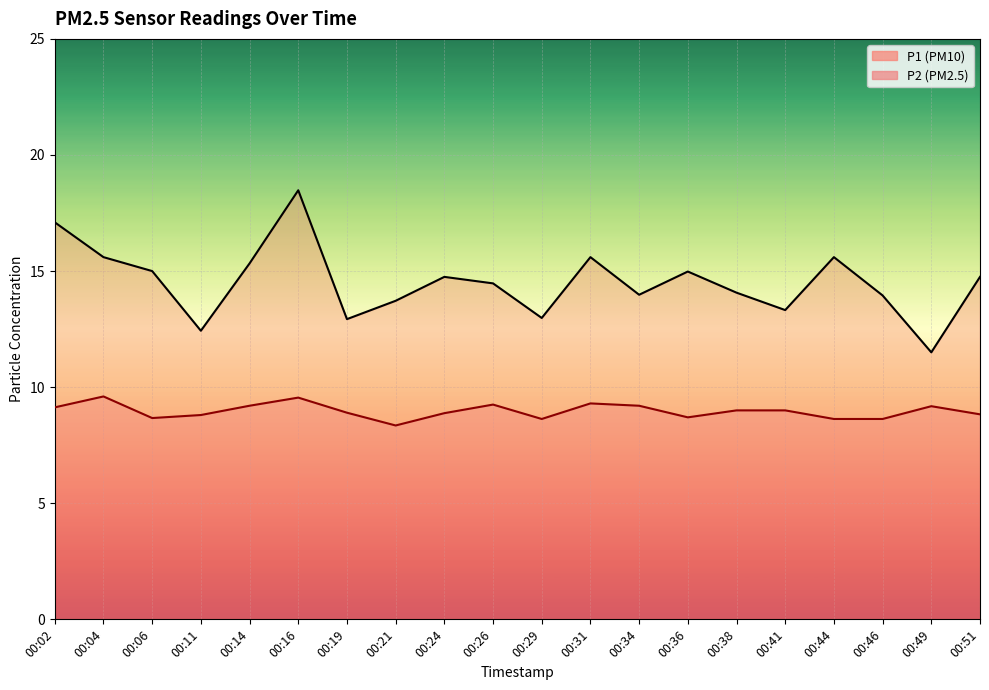

True or false: P2 has a value of 9.2 at 00:26.

True